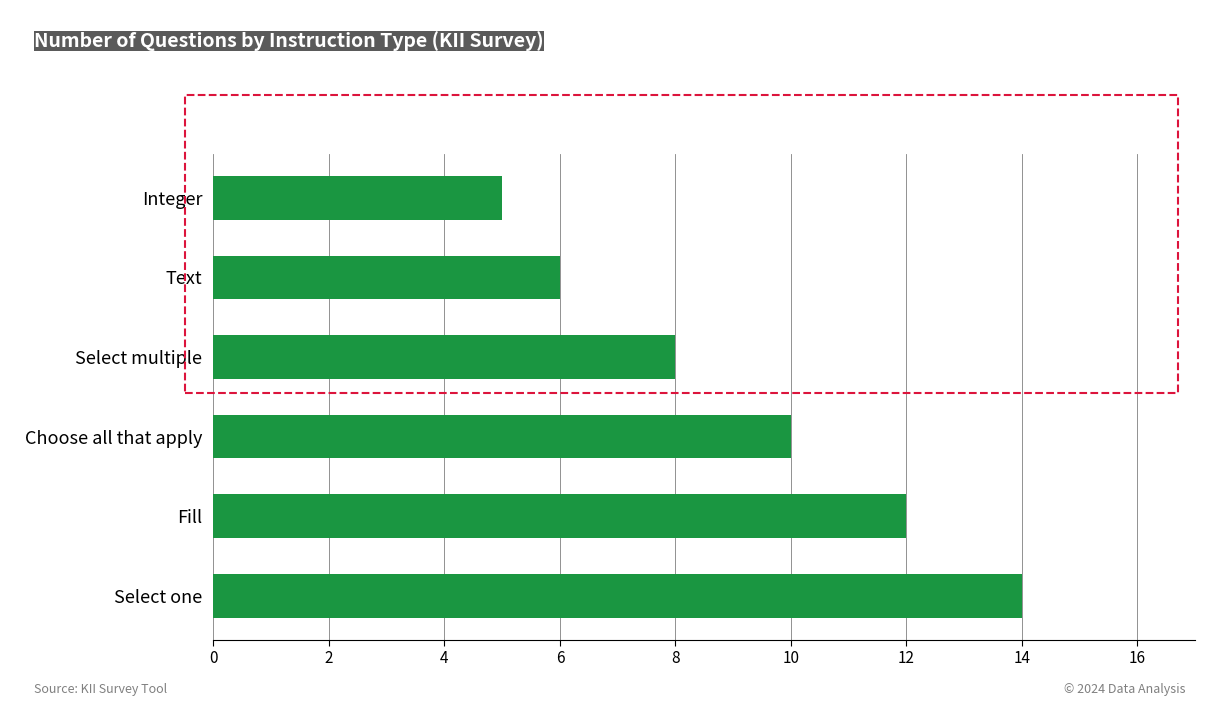

Is it true that the value at Integer is 5?

True